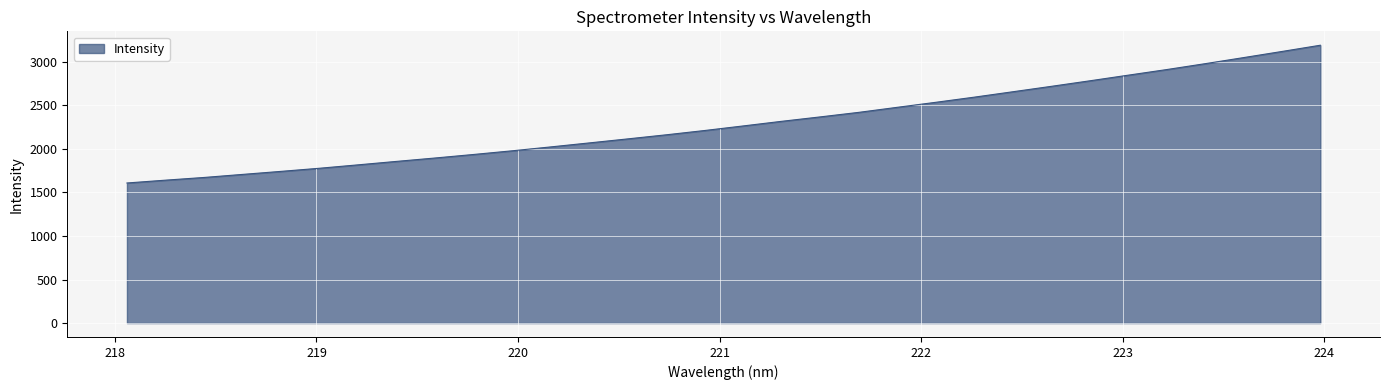

What is the difference between the maximum and minimum values?

1582.4